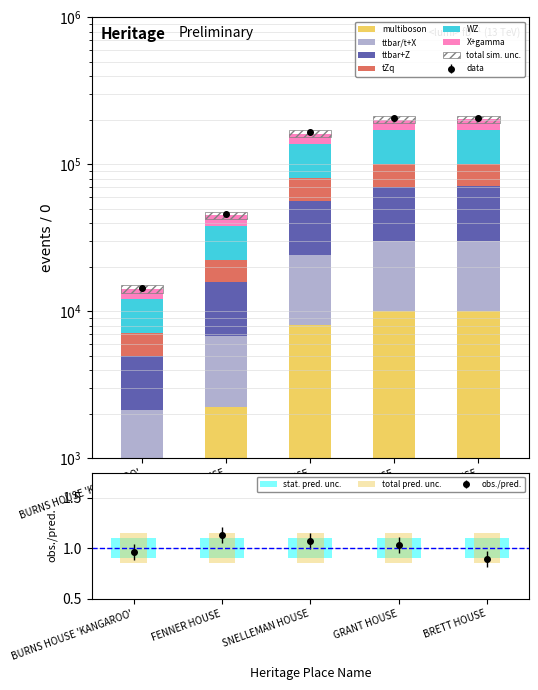

How many bars are there in total?

5